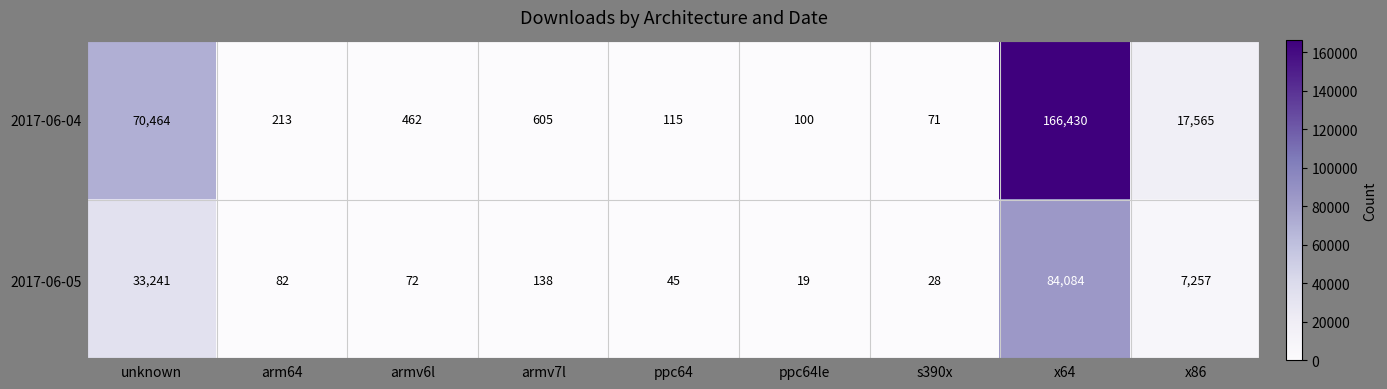

What is the average value of the 2017-06-05 series?

13885